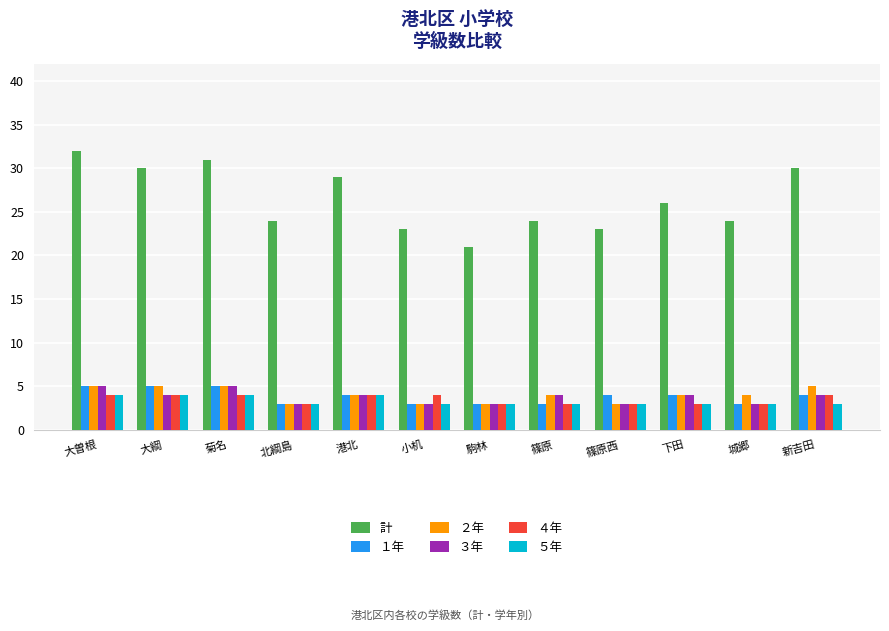

At how many categories does at least one series exceed 11?

12